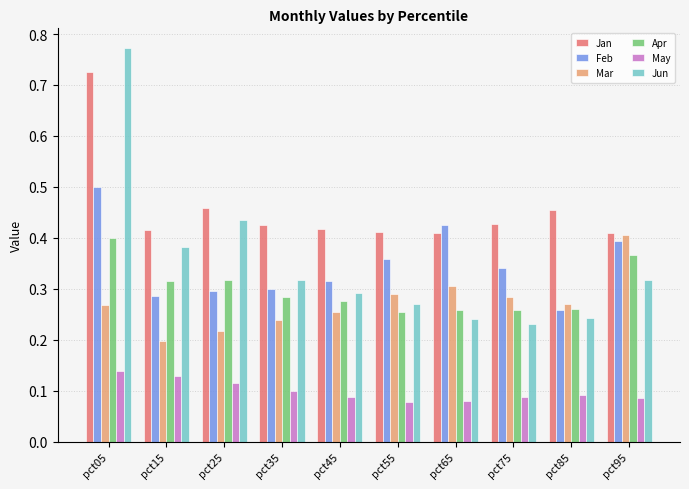

Which series changed the most between pct55 and pct95?

Mar